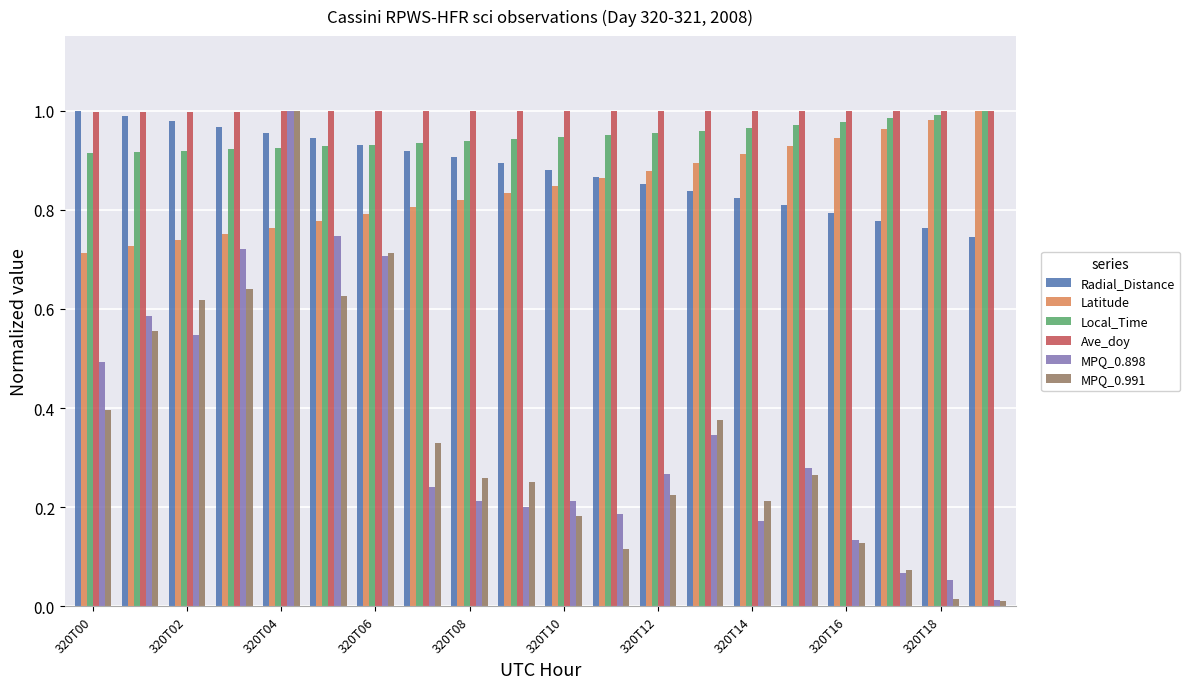

What is the sum of all Local_Time values?

19.0